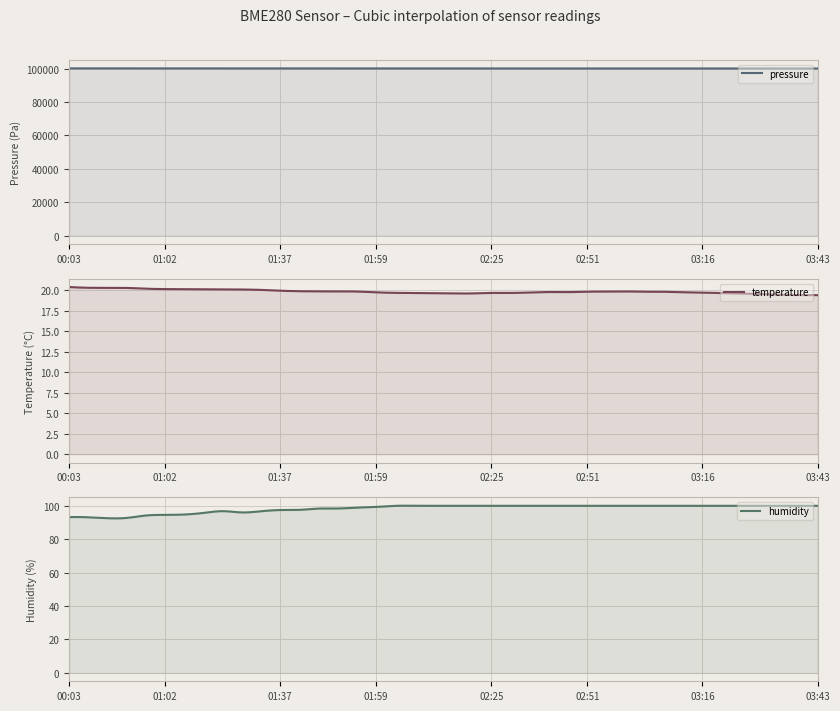

True or false: humidity and pressure cross at least once.

False